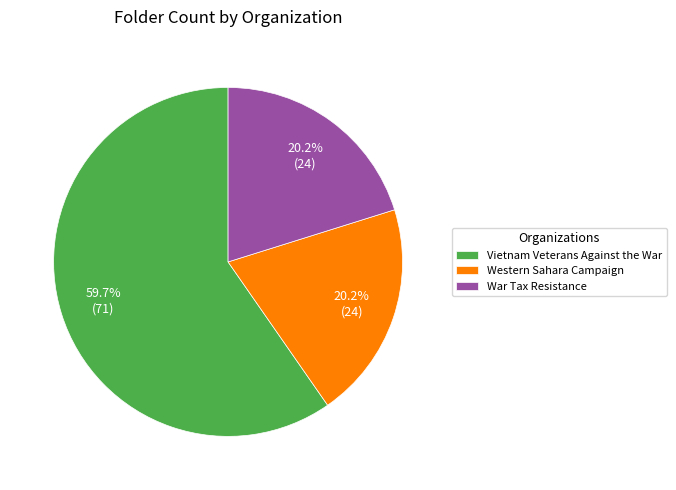

Do Vietnam Veterans Against the War and War Tax Resistance together represent more than half of the pie?

Yes